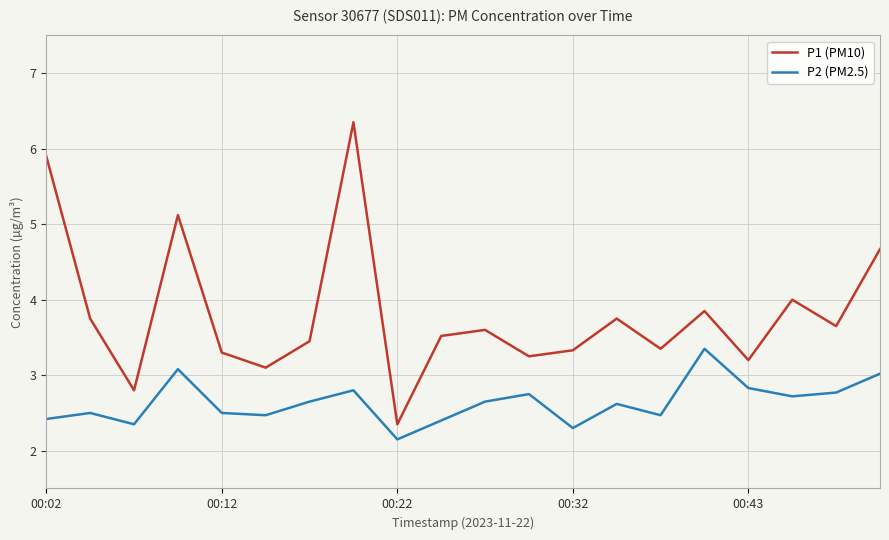

List the series in order of their overall mean, lowest first.

P2 (PM2.5), P1 (PM10)